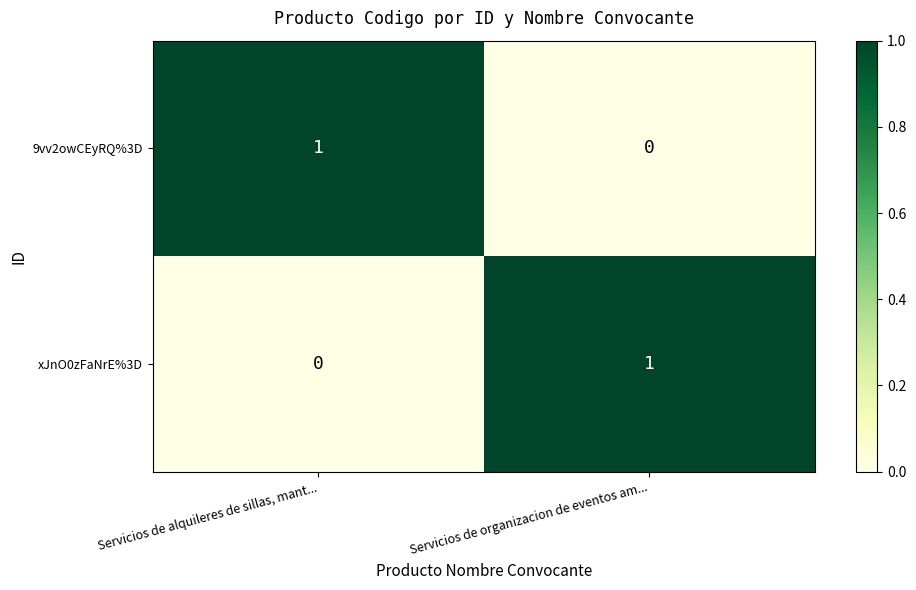

Is it true that xJnO0zFaNrE%3D equals 1 at Servicios de organizacion de eventos am...?

True